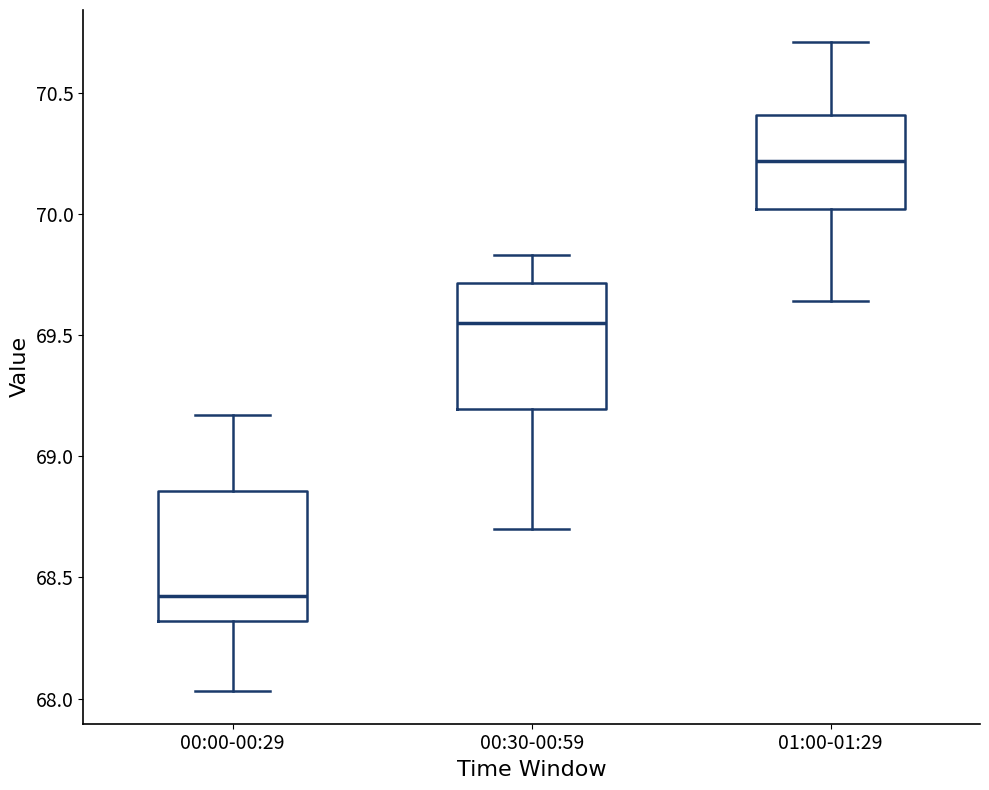

Reading left to right, transcribe this box plot: for each box, give where its median line is, the range the box spans, and where its two whiskers end, as read against the y-axis. The values are not printed on the chart, so give them approximately, as read against the axis.

00:00-00:29: median 68.45, box 68.30 to 68.85, whiskers 68.05 to 69.15
00:30-00:59: median 69.55, box 69.20 to 69.70, whiskers 68.70 to 69.85
01:00-01:29: median 70.20, box 70.00 to 70.40, whiskers 69.65 to 70.70